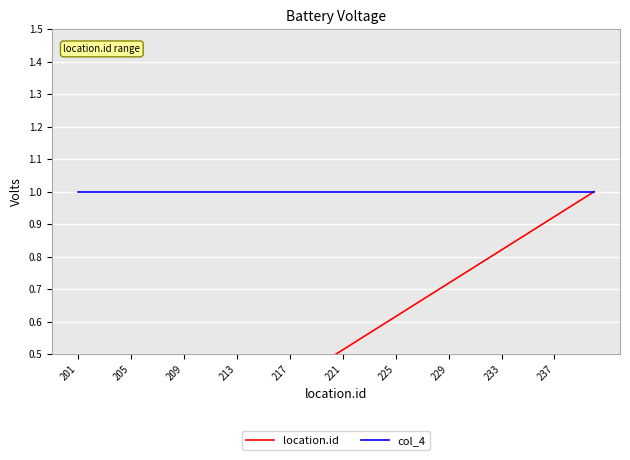

What is the sum of the col_4 values at 15 and 38?

2.0